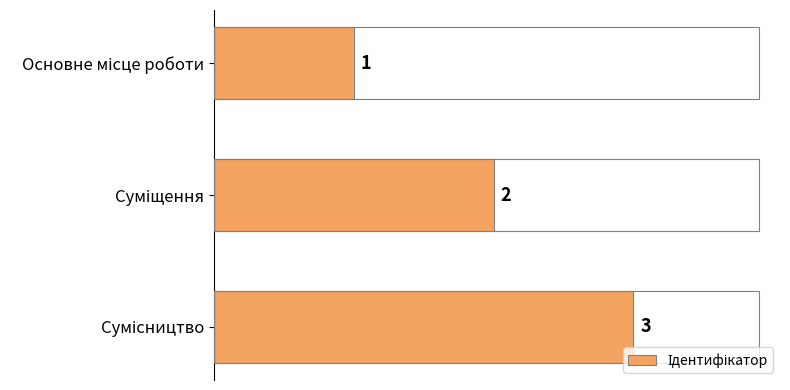

What is the average value?

2